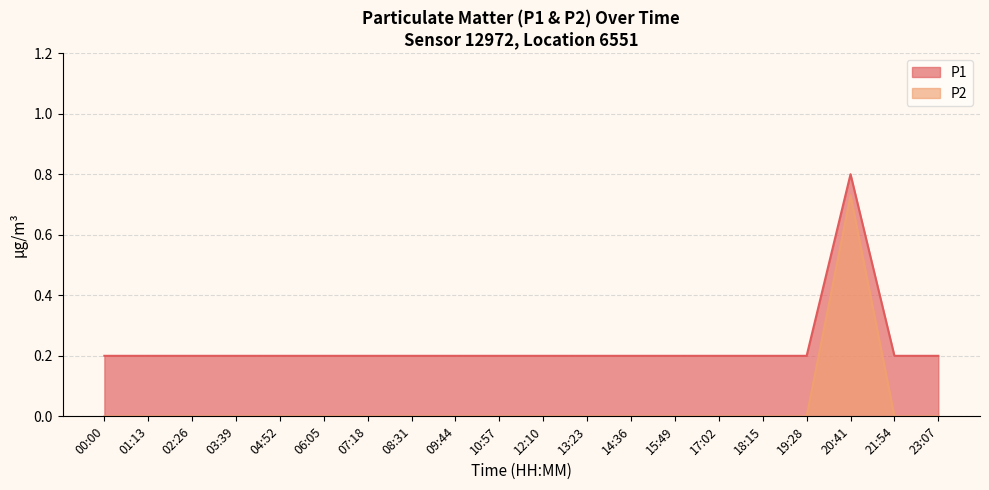

Does the chart display data point markers on the line(s)?

No